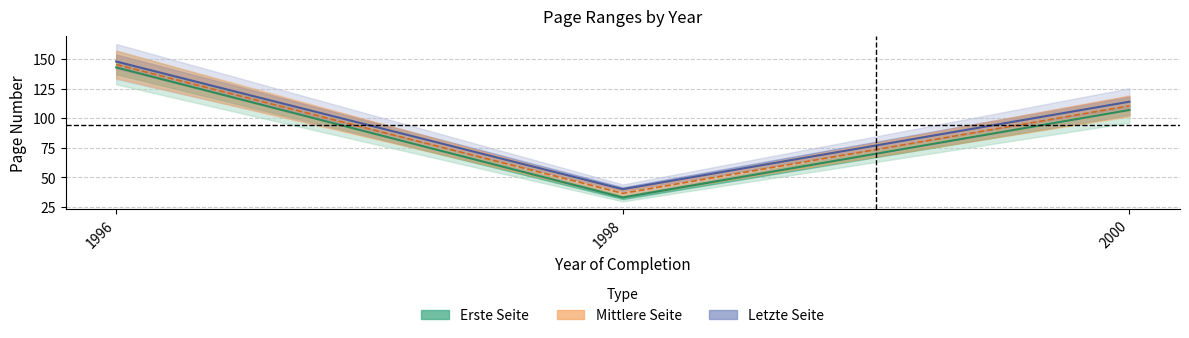

What is the sum of all Erste Seite values?

283.0